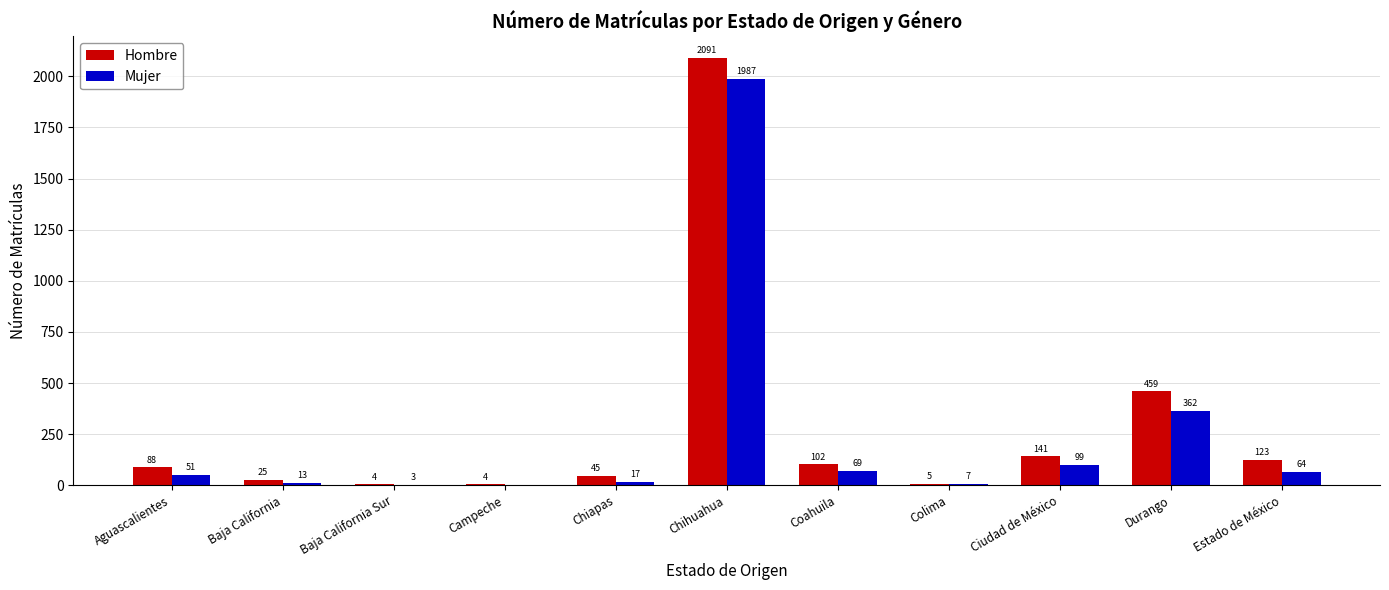

What is the average value of the Mujer series?

243